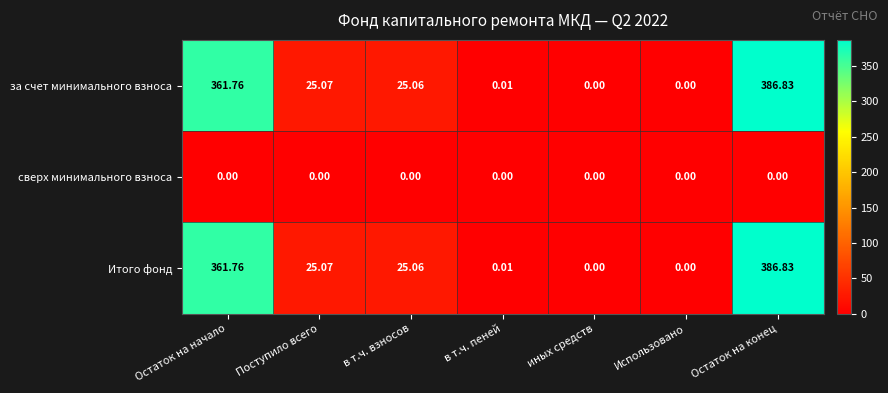

At which label is за счет минимального взноса closest to 193?

Поступило всего